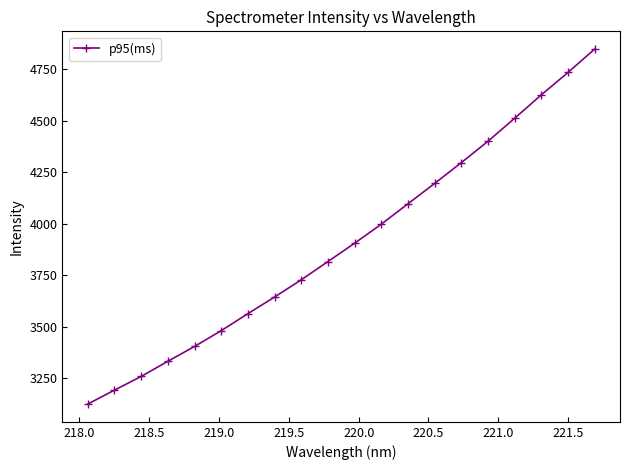

What is the value of the 20th point from the left?

4846.2